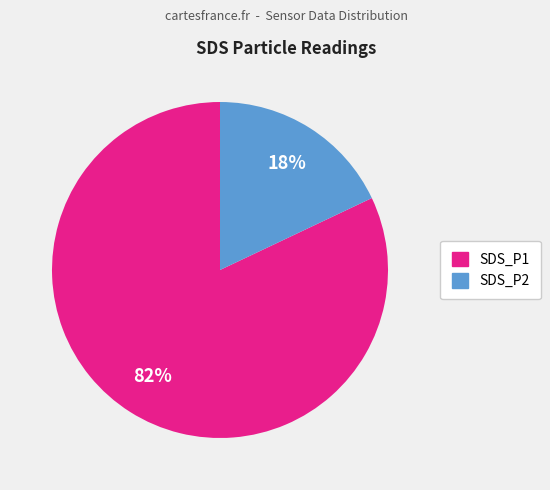

Which slice is the largest?

SDS_P1